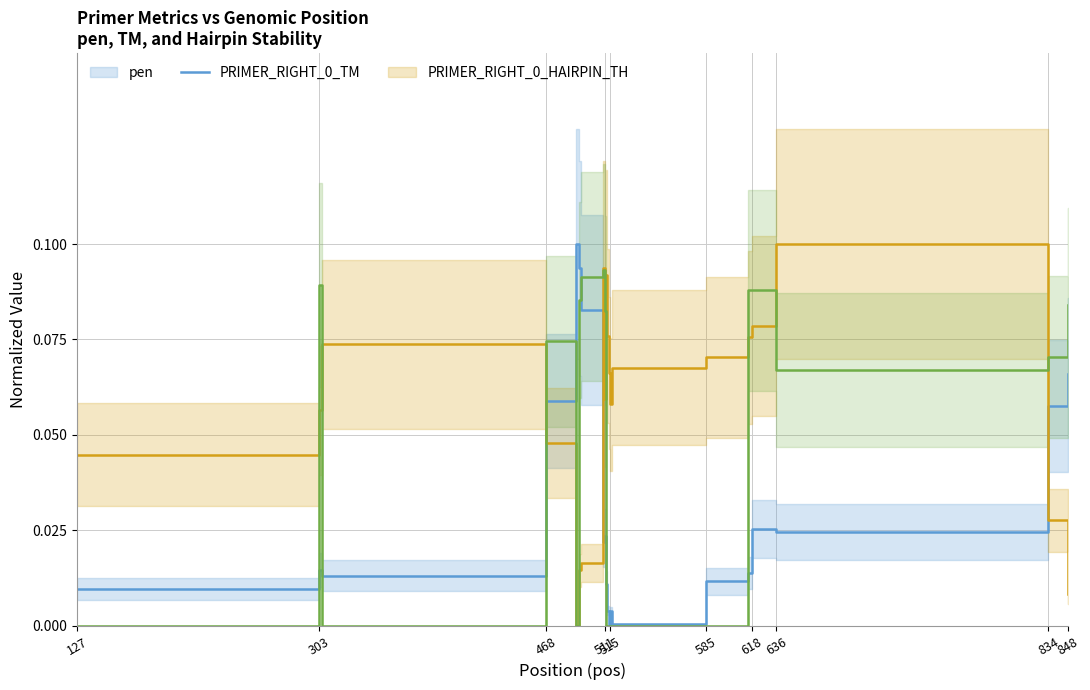

How many lines are shown in the chart?

3